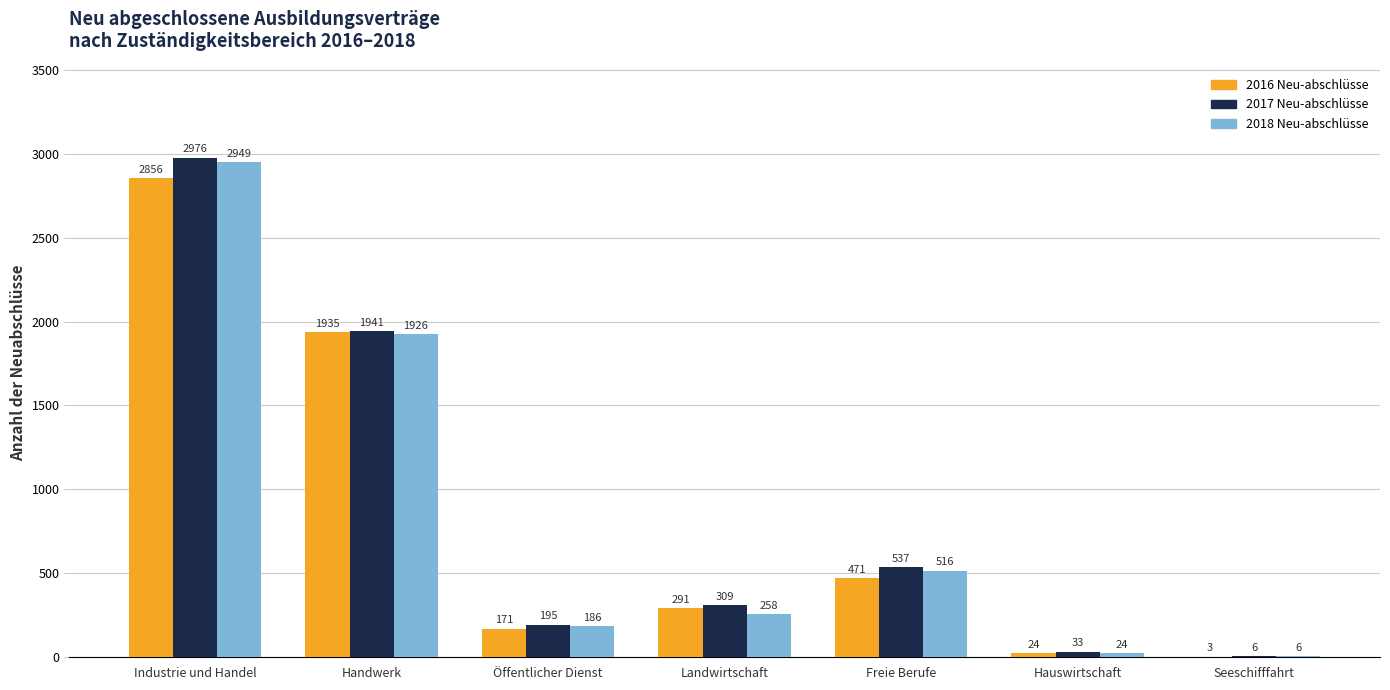

What is the total value across all series at Handwerk?

5802